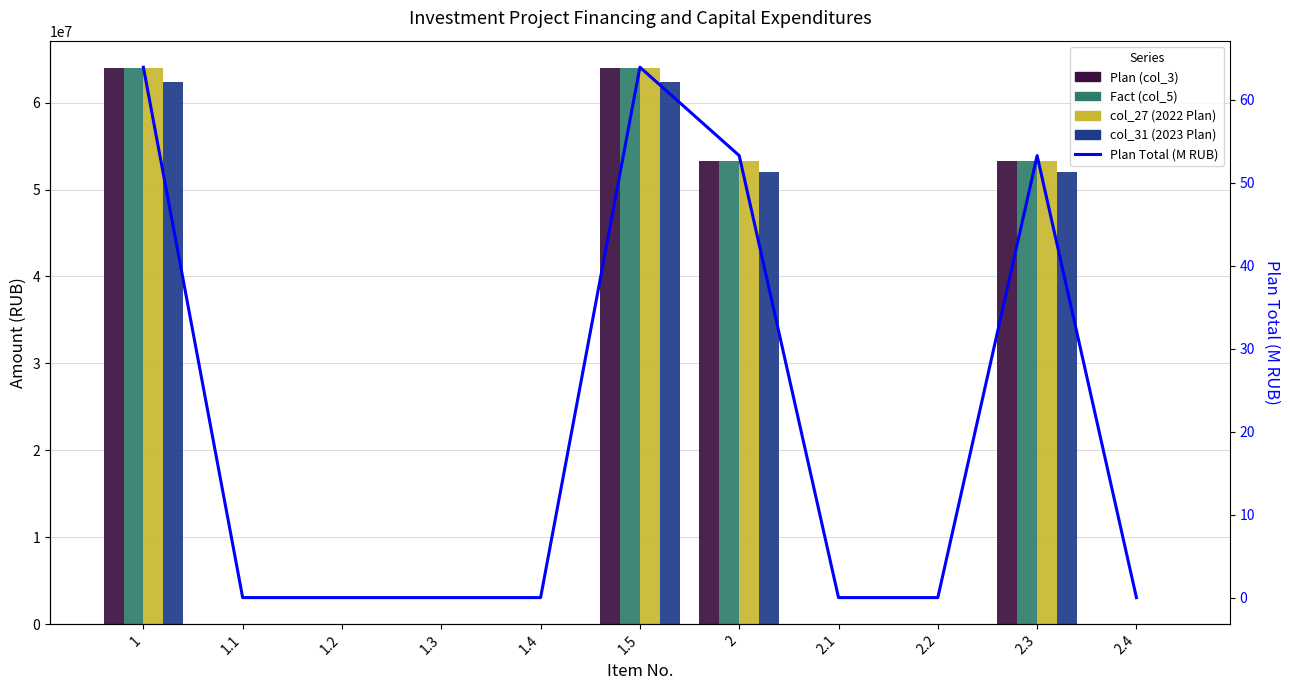

Reading right to left, what are all the values shown in this chart?

Plan (col_3): 0.0	53283073.0	0.0	0.0	53283073.0	63939688.0	0.0	0.0	0.0	0.0	63939688.0
Fact (col_5): 0.0	53283073.0	0.0	0.0	53283073.0	63939688.0	0.0	0.0	0.0	0.0	63939688.0
col_27 (2022 Plan): 0.0	53283073.0	0.0	0.0	53283073.0	63939688.0	0.0	0.0	0.0	0.0	63939688.0
col_31 (2023 Plan): 0.0	52000000.0	0.0	0.0	52000000.0	62400000.0	0.0	0.0	0.0	0.0	62400000.0
Plan Total (M RUB): 0.0	53.3	0.0	0.0	53.3	63.9	0.0	0.0	0.0	0.0	63.9